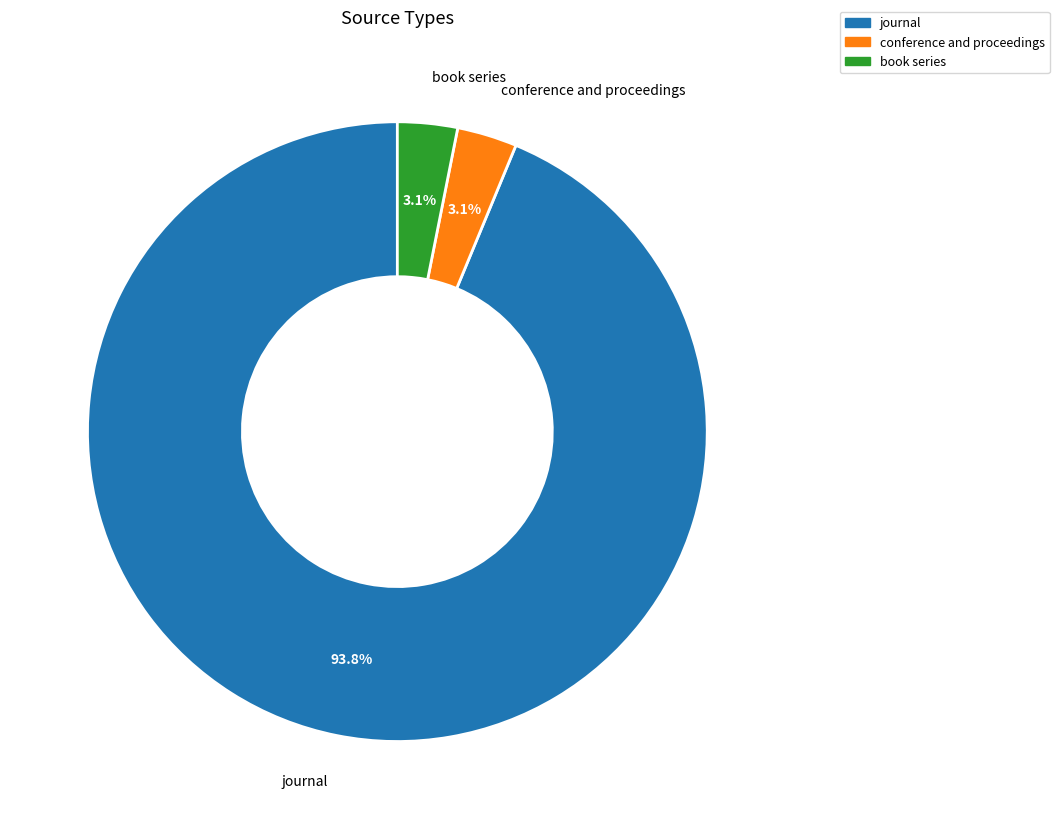

To the nearest percent, what is the difference between the largest and smallest slice percentages?

91%